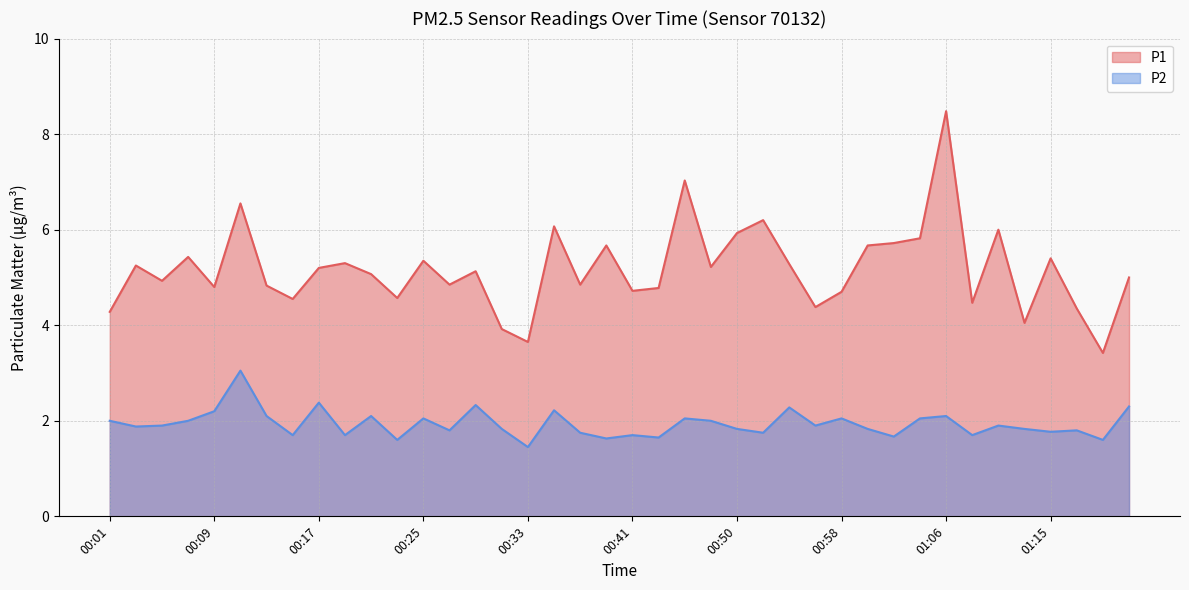

Where is P1 nearest to the value 5?

01:21